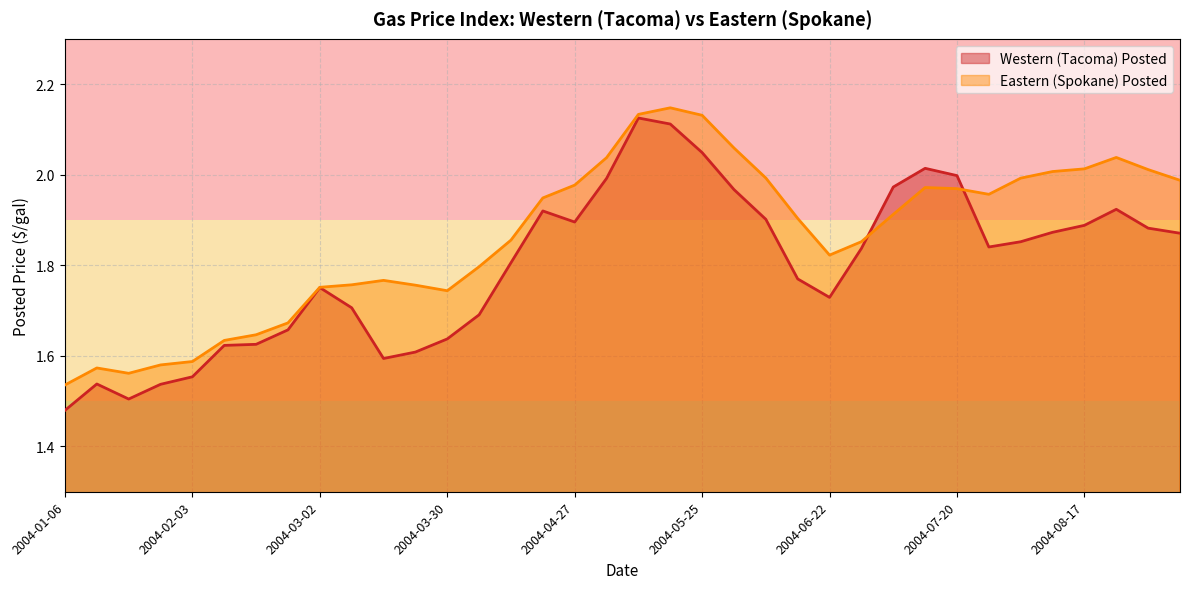

Which category has the lowest value in the Eastern (Spokane) Posted series?

2004-01-06